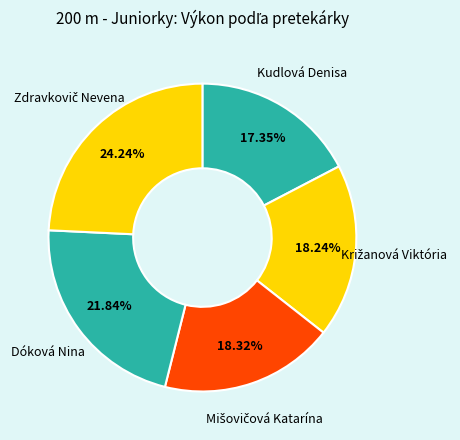

Which category has the smallest portion of the pie?

Kudlová Denisa